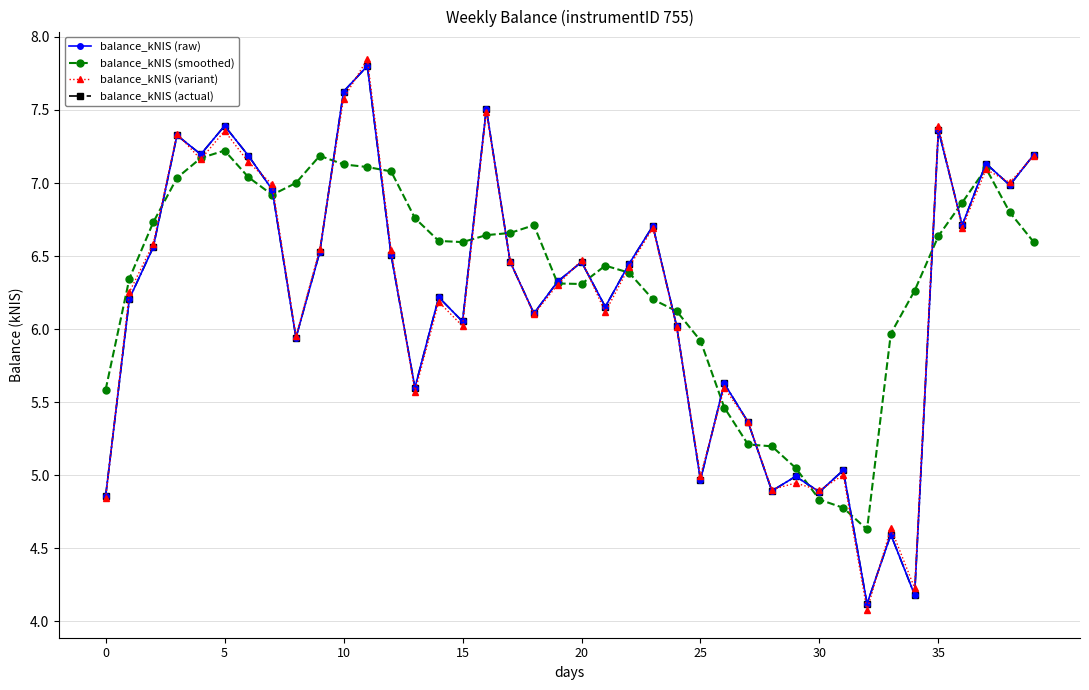

Does the chart have visible grid lines?

Yes